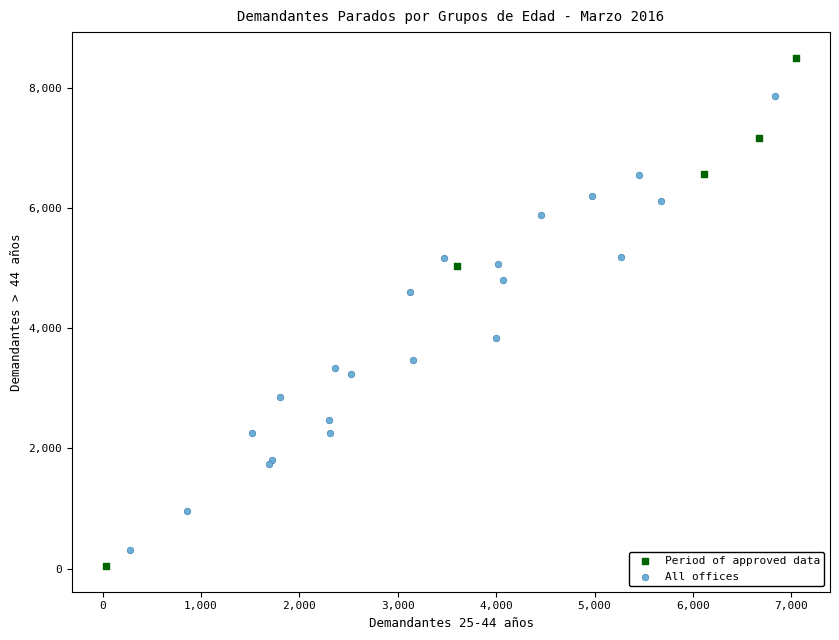

Which series has the widest spread of Y values?

Period of approved data